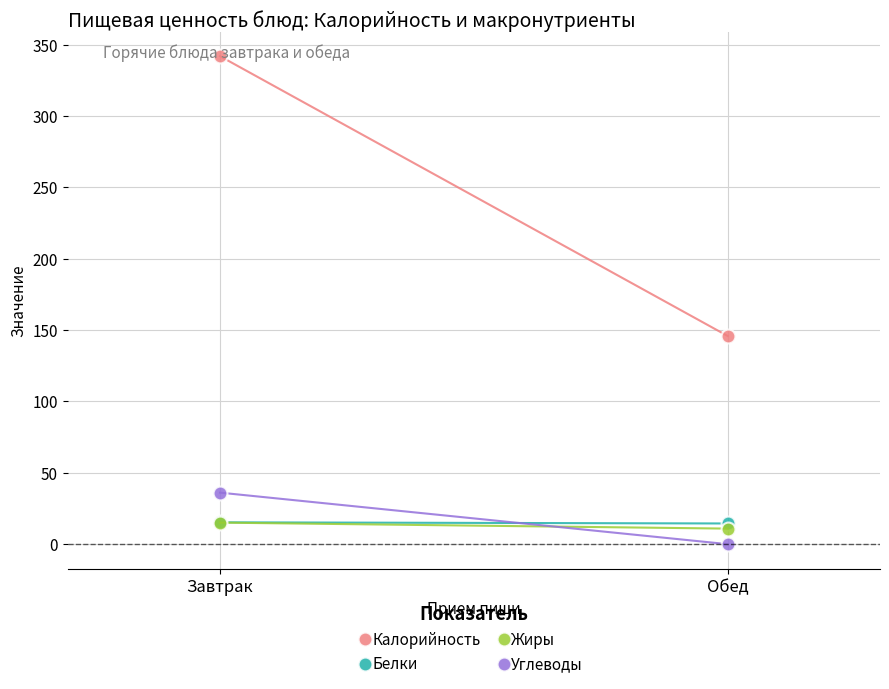

What is the sum of the Жиры values at Завтрак and Обед?

26.0